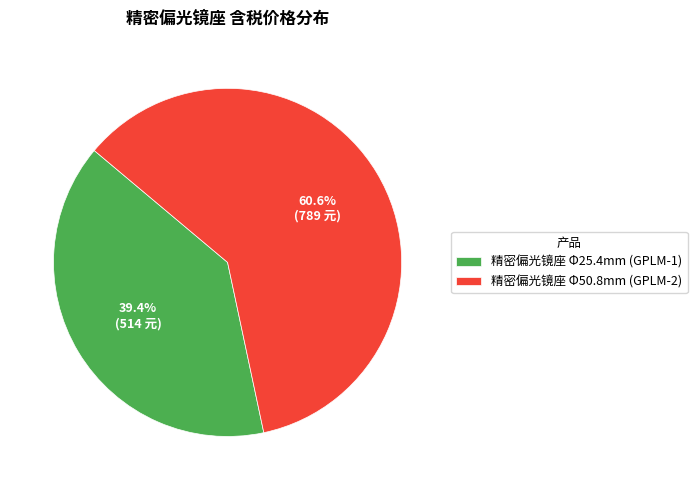

To the nearest percent, what is the difference between the 精密偏光镜座 Φ50.8mm (GPLM-2) and 精密偏光镜座 Φ25.4mm (GPLM-1) slice percentages?

21%